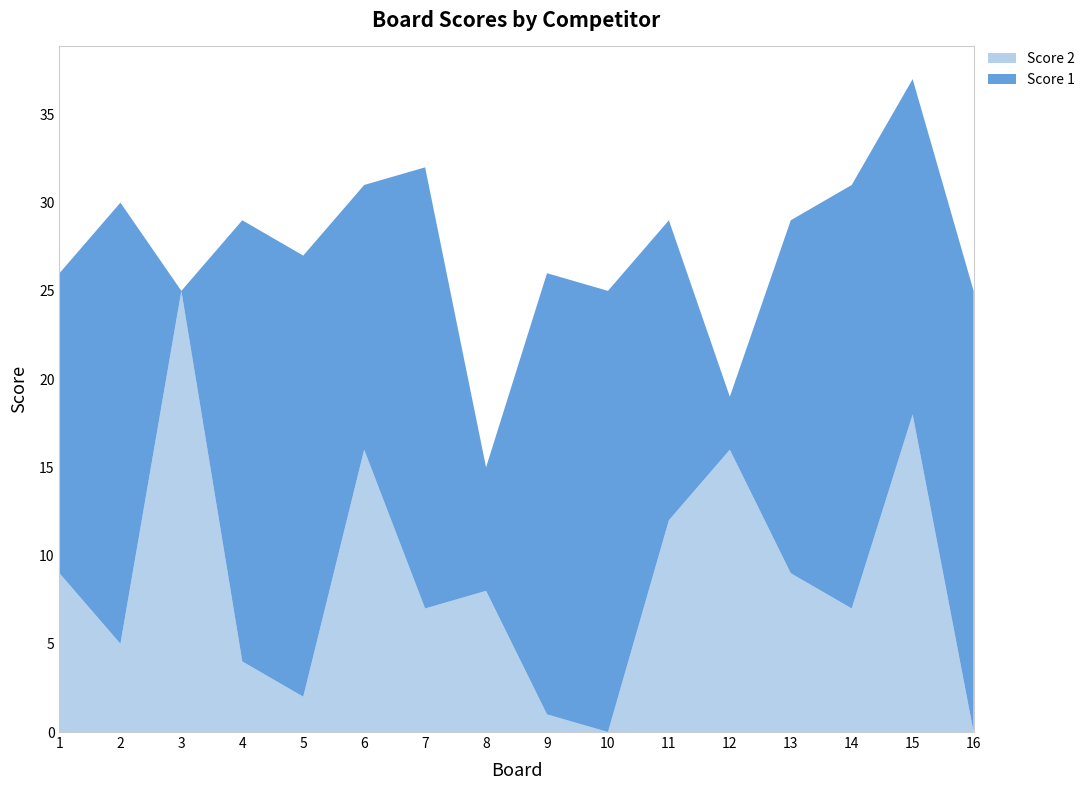

Reading left to right, extract all data points from this chart.

Score 2: 9	5	25	4	2	16	7	8	1	0	12	16	9	7	18	0
Score 1: 17	25	0	25	25	15	25	7	25	25	17	3	20	24	19	25